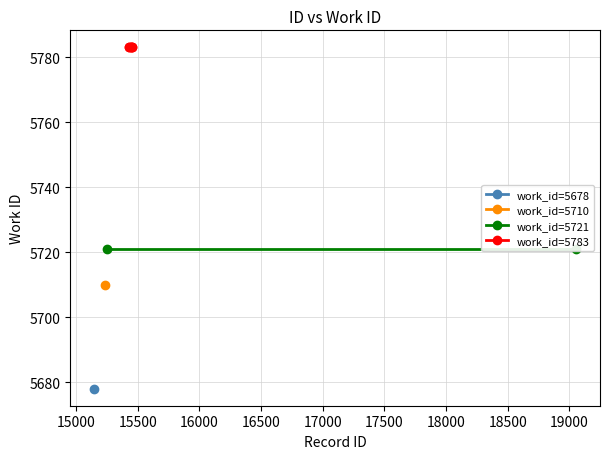

The work_id_5721 series shows 5721 at 15430. True or false?

True